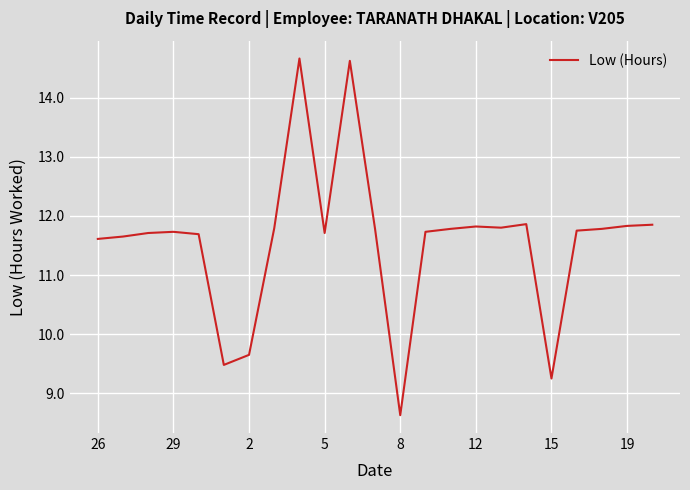

What is the difference between the maximum and minimum values?

6.0